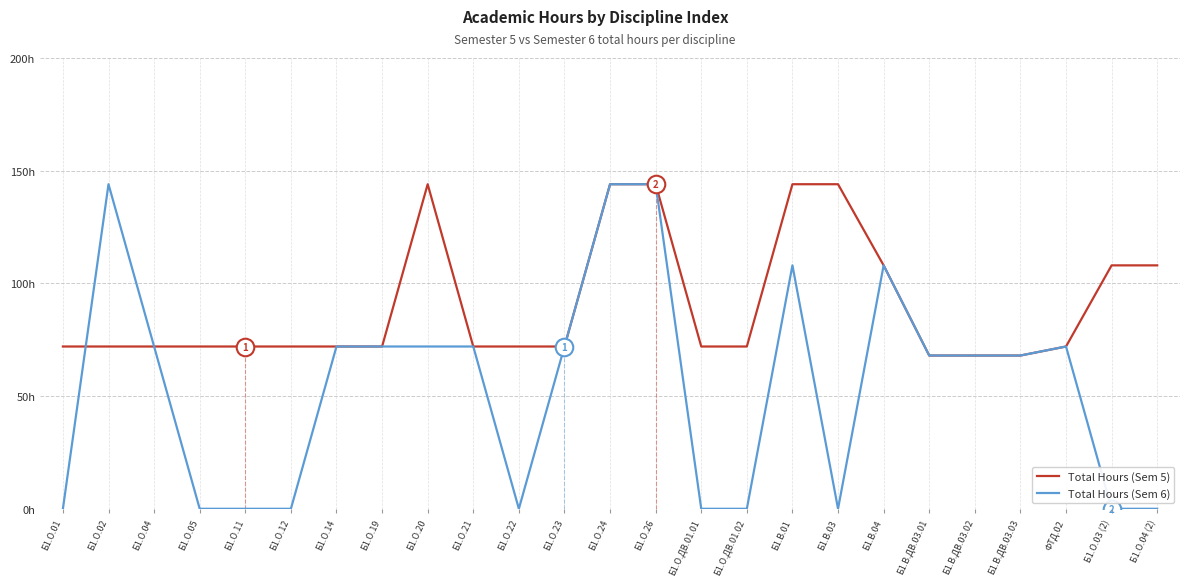

What is the total value across all series at Б1.О.26?

288